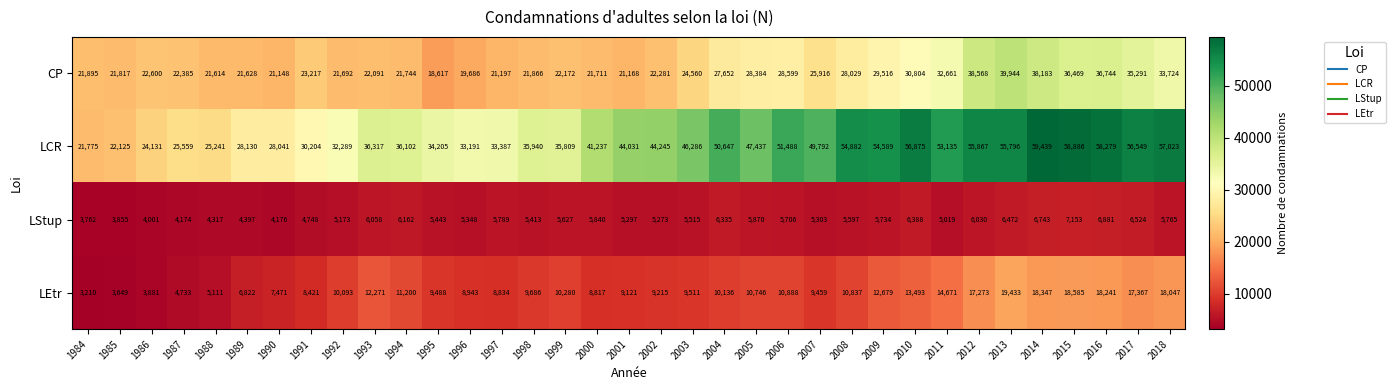

Is it true that LStup equals 7929 at 2011?

False